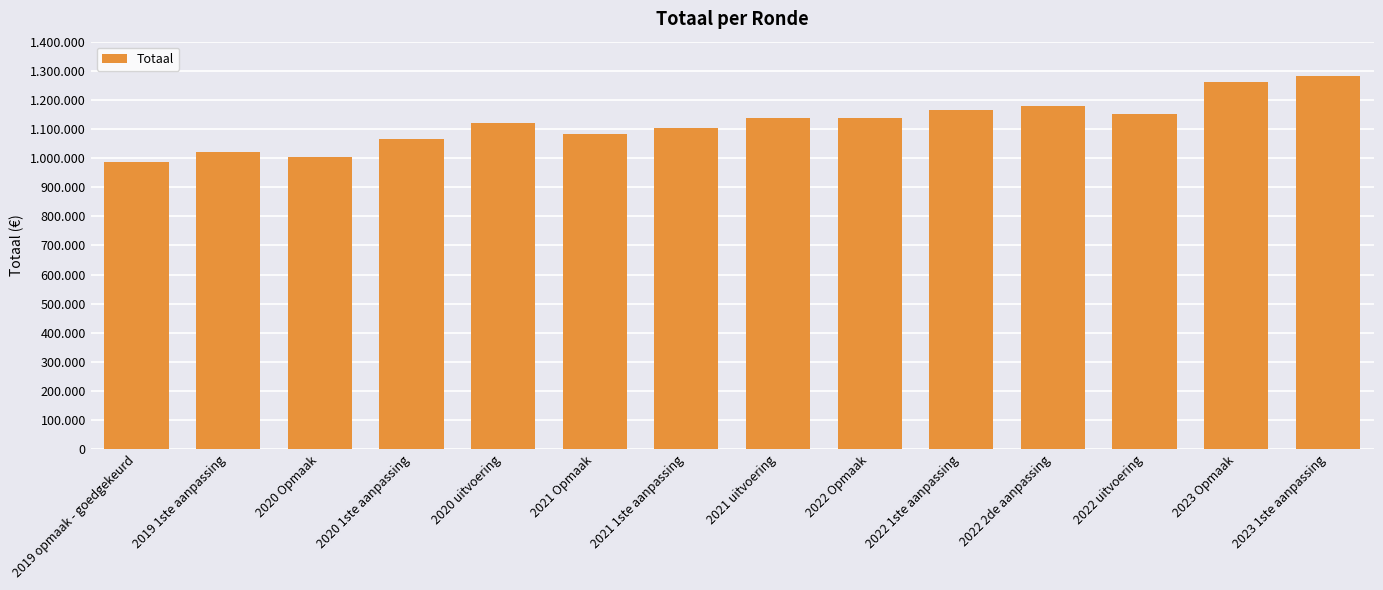

Does the chart contain any negative values?

No